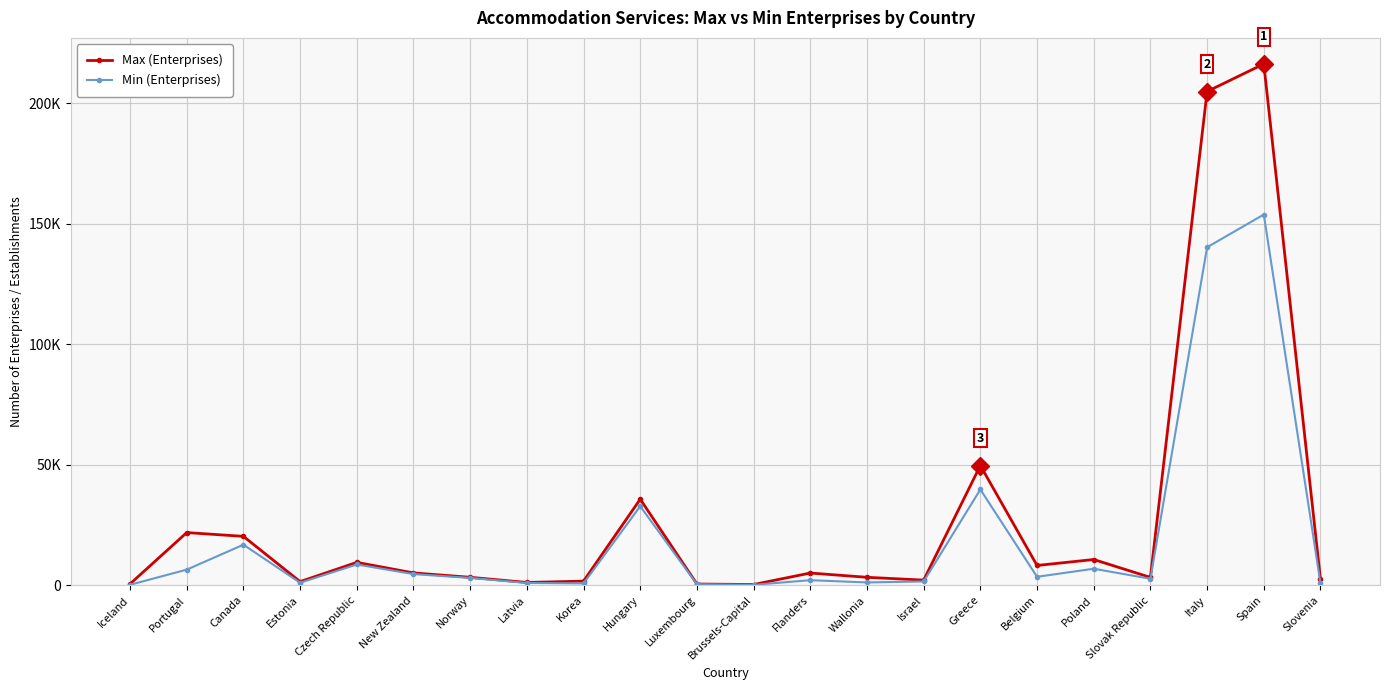

What are all the series names shown in the legend?

Max (Enterprises), Min (Enterprises)